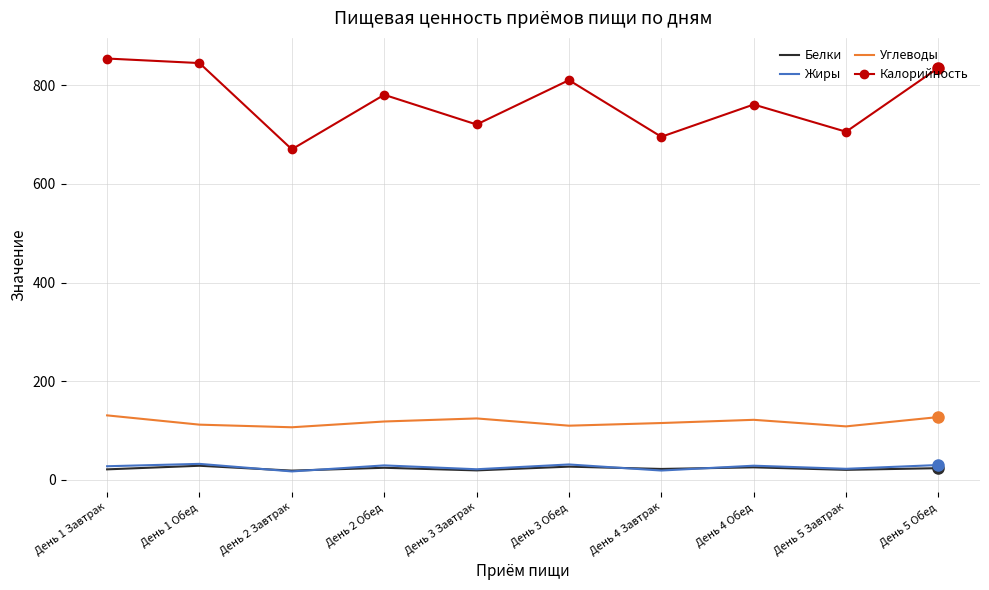

How many series are shown in this chart?

4